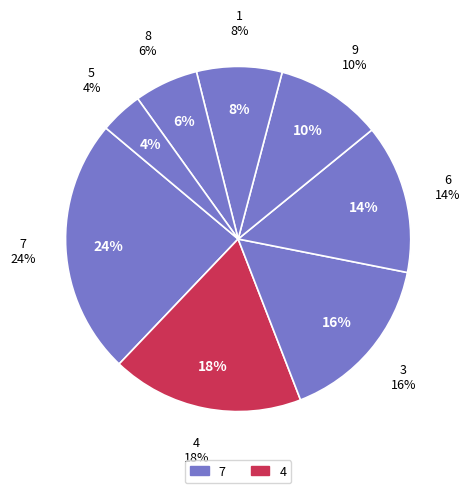

Does any single category account for the majority?

No